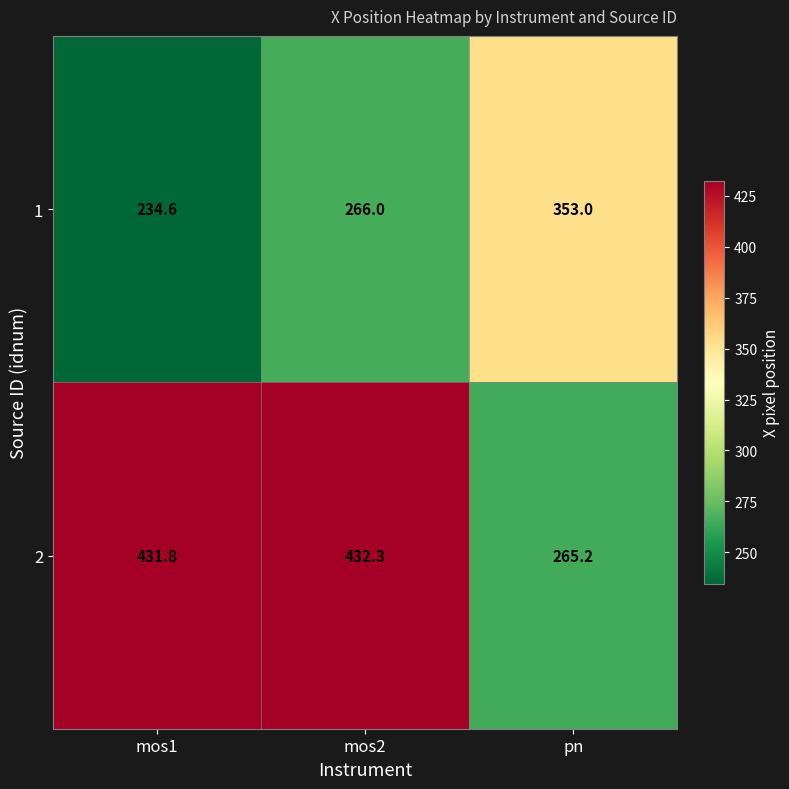

At which label does 2 reach its minimum?

pn